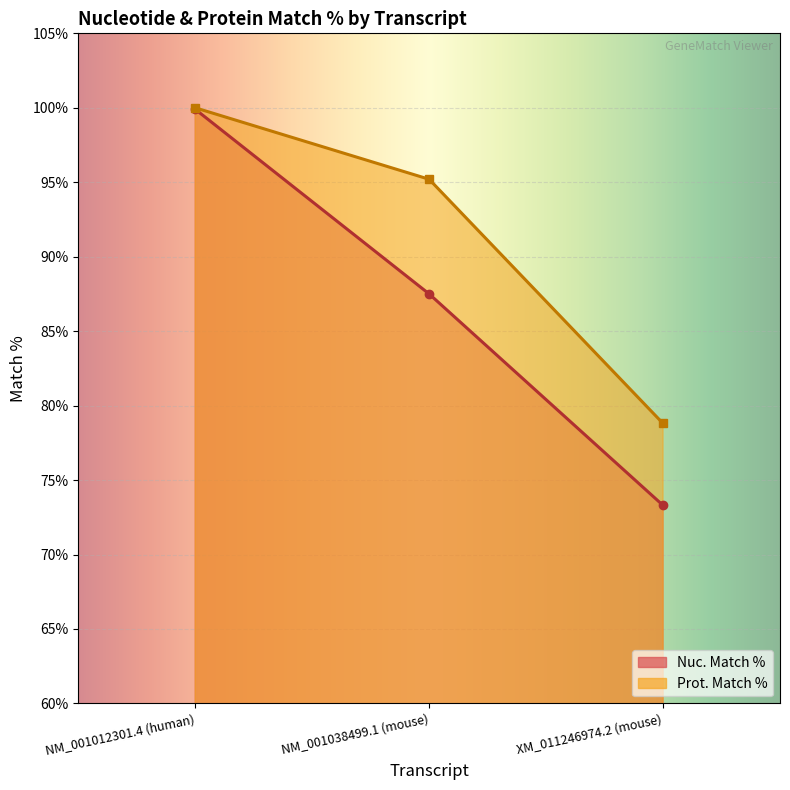

What value does the Prot. Match % series have at NM_001012301.4 (human)?

100.0